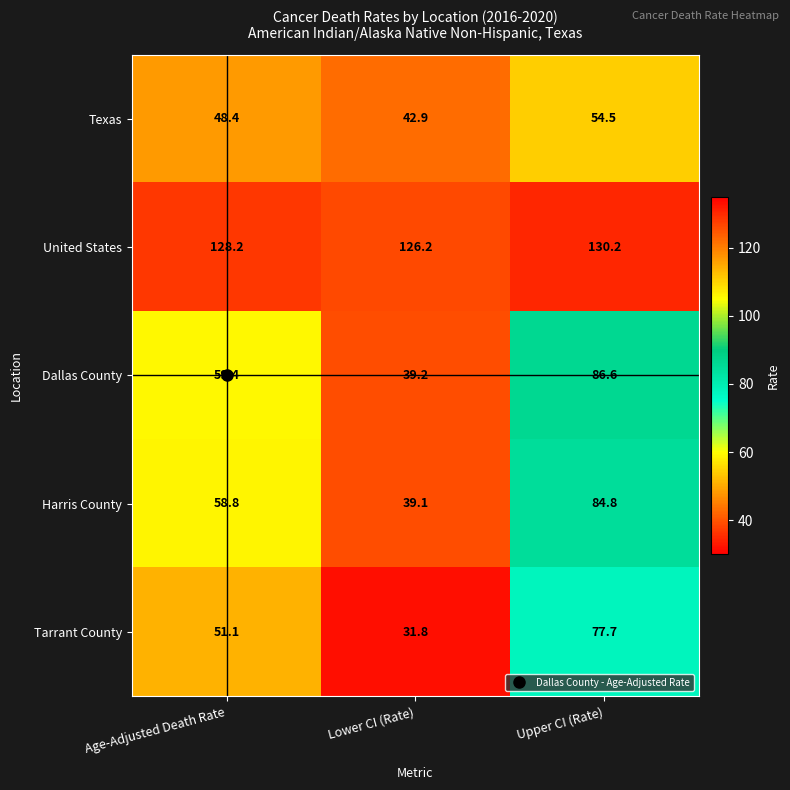

What is the difference between the maximum and minimum values in the Harris County series?

45.7